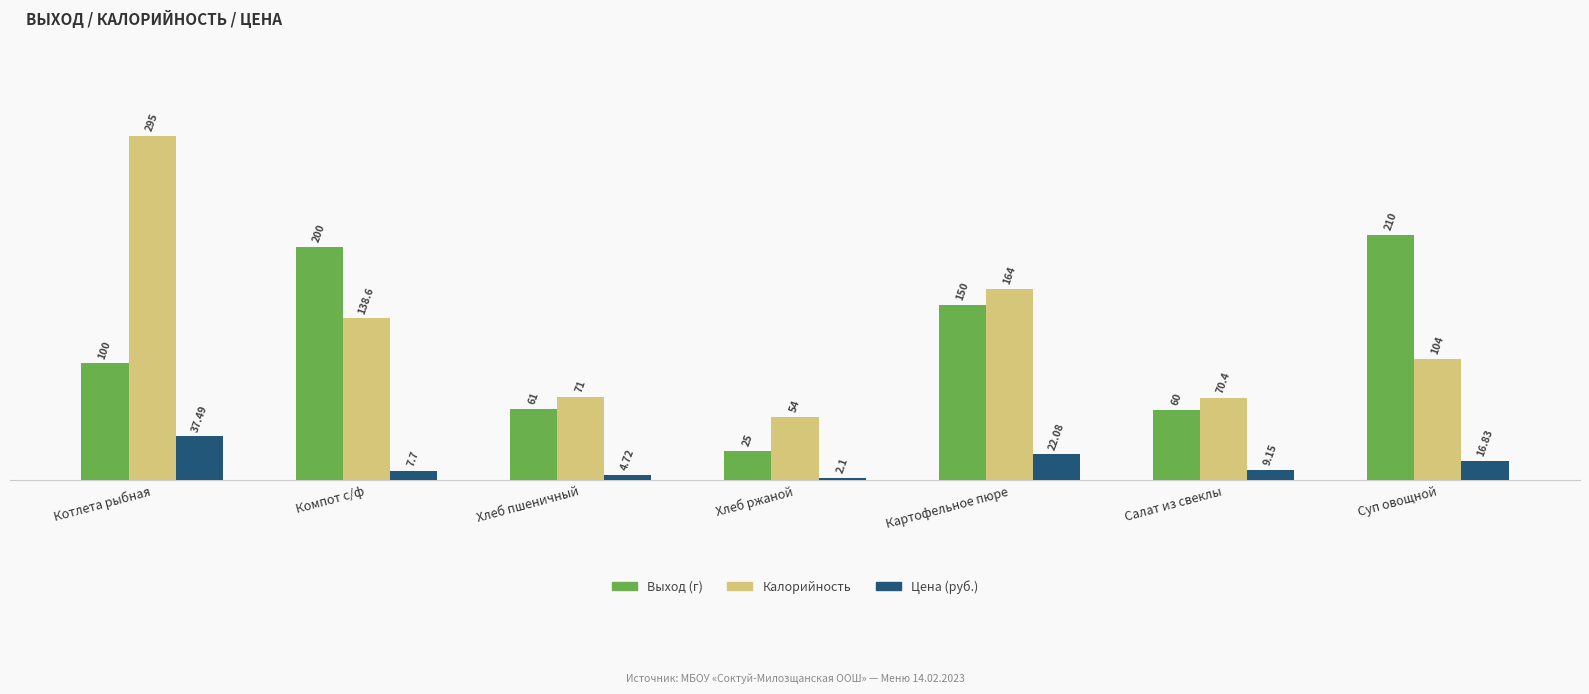

Does the chart contain any negative values?

No